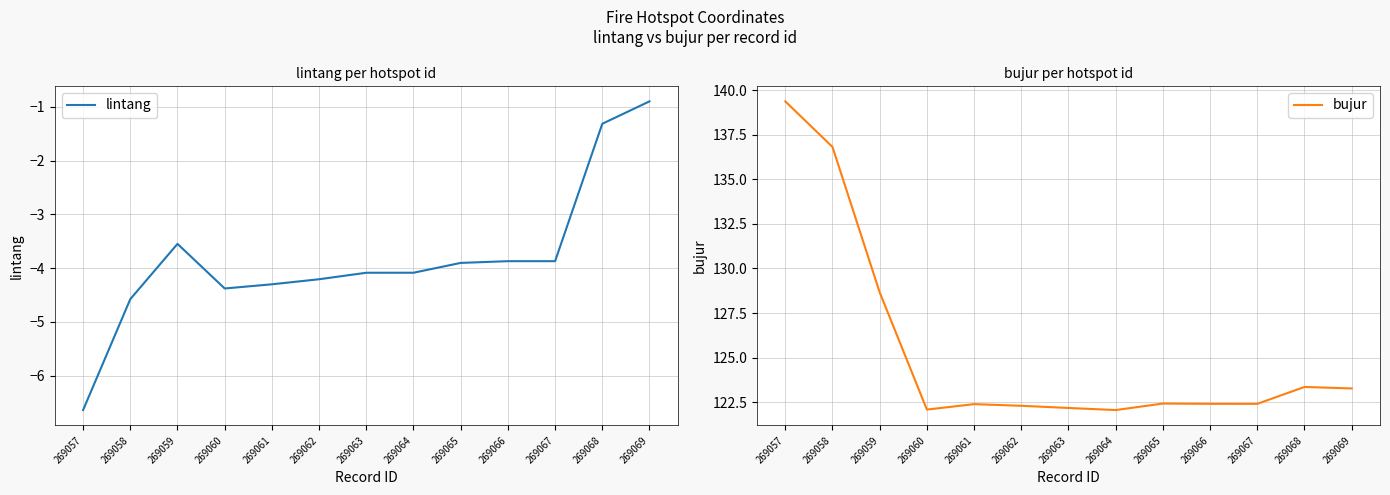

Rank the series at 269068 from highest to lowest value.

bujur, lintang